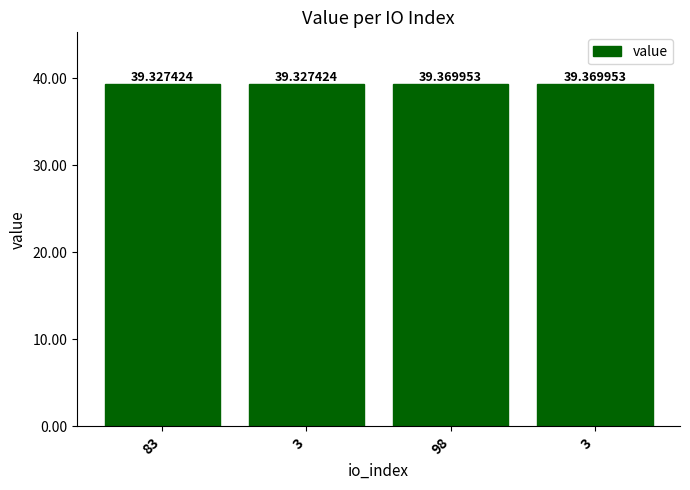

Does the chart contain any negative values?

No